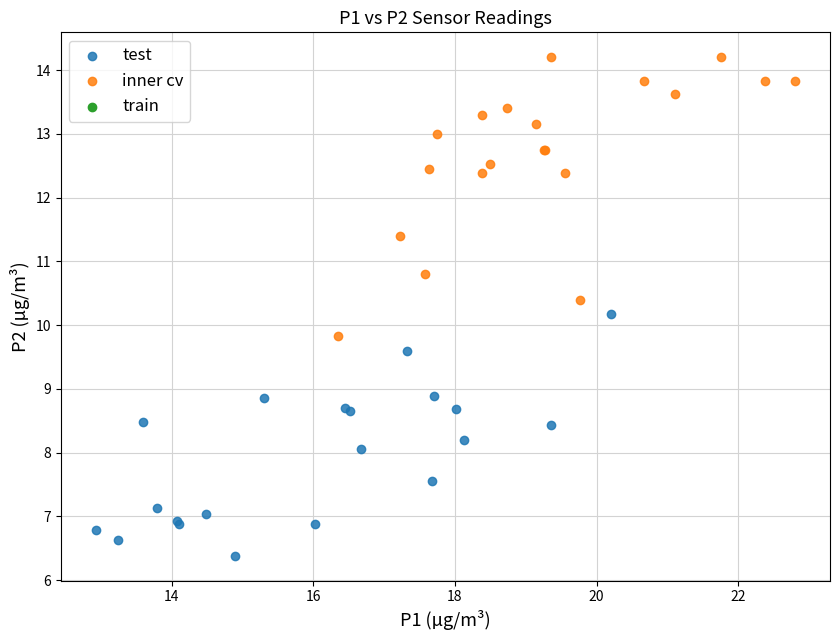

Which series contains the highest Y value?

inner cv